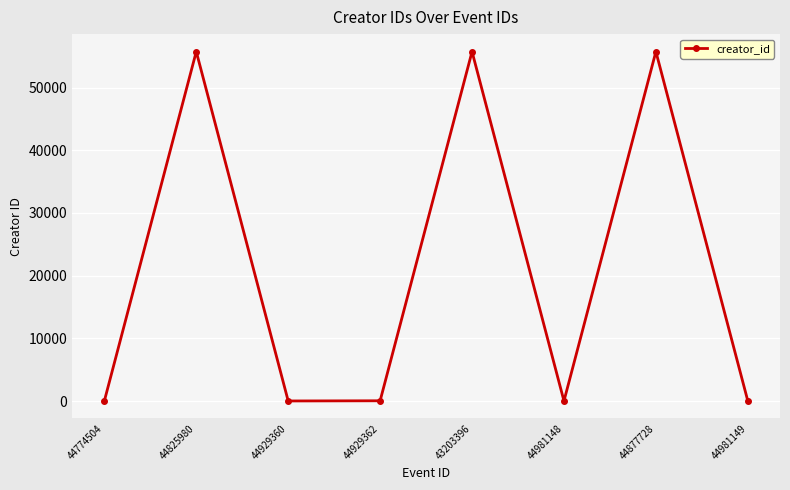

Read the value at 43203396.

55720